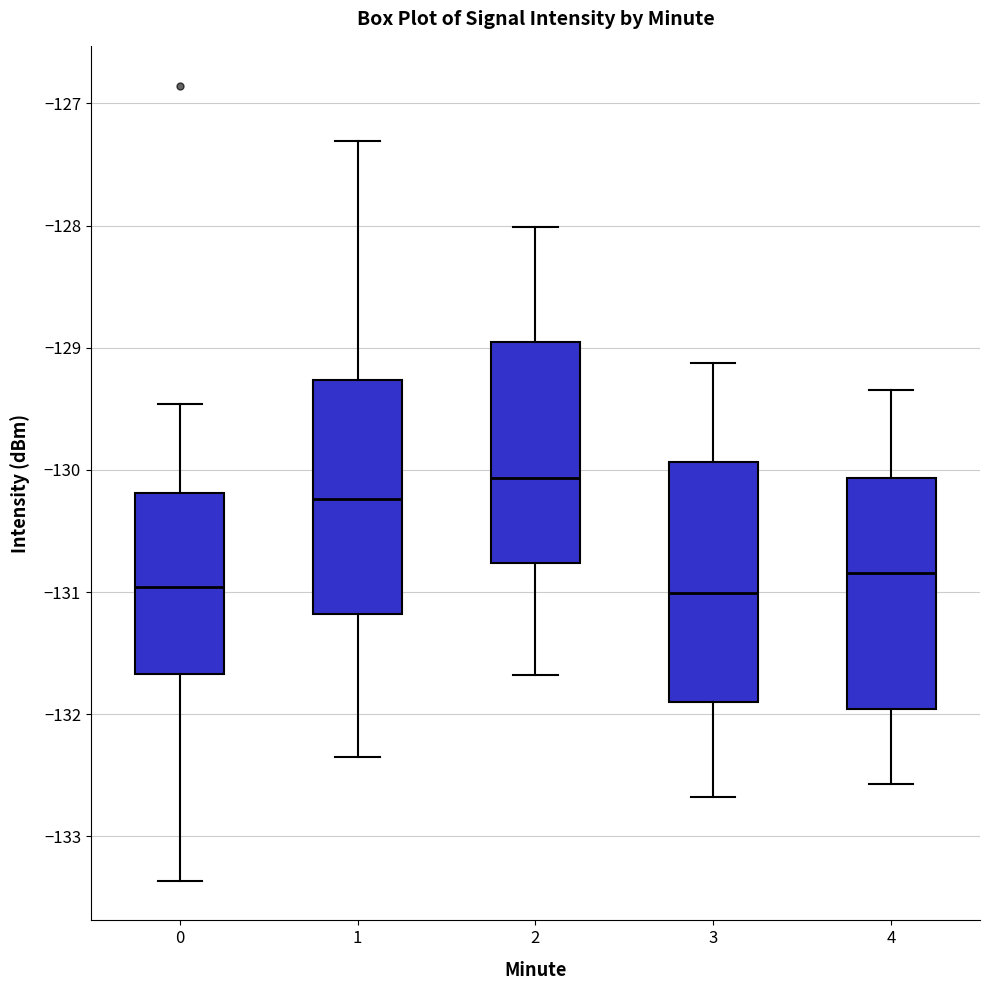

Reading left to right, transcribe this box plot: for each box, give where its median line is, the range the box spans, and where its two whiskers end, as read against the y-axis. The values are not printed on the chart, so give them approximately, as read against the axis.

0: median -131.0, box -131.7 to -130.2, whiskers -133.4 to -129.5
1: median -130.2, box -131.2 to -129.3, whiskers -132.3 to -127.3
2: median -130.1, box -130.8 to -129.0, whiskers -131.7 to -128.0
3: median -131.0, box -131.9 to -129.9, whiskers -132.7 to -129.1
4: median -130.8, box -132.0 to -130.1, whiskers -132.6 to -129.3